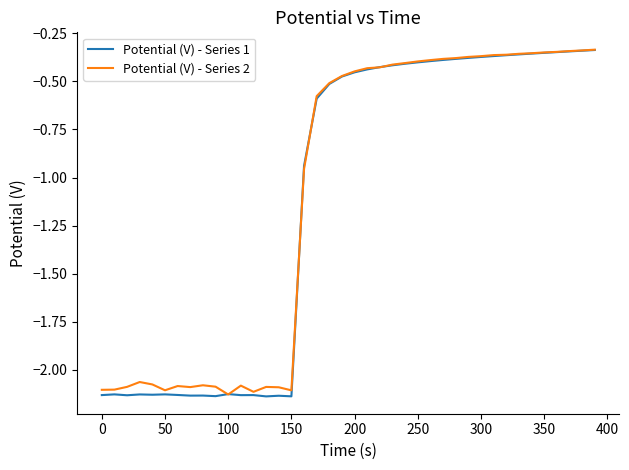

Which series has the largest range (max minus min)?

Potential (V) - Series 1